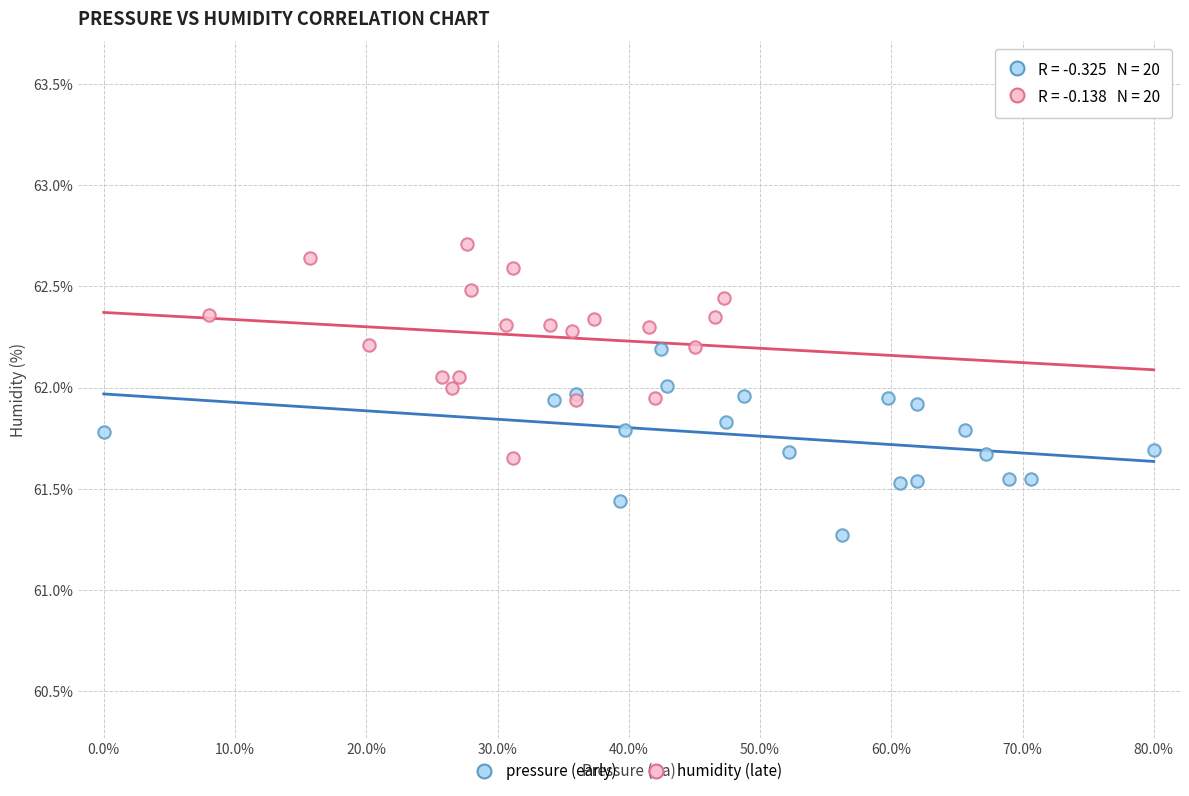

What are all the series names shown in the legend?

pressure (early), humidity (late)